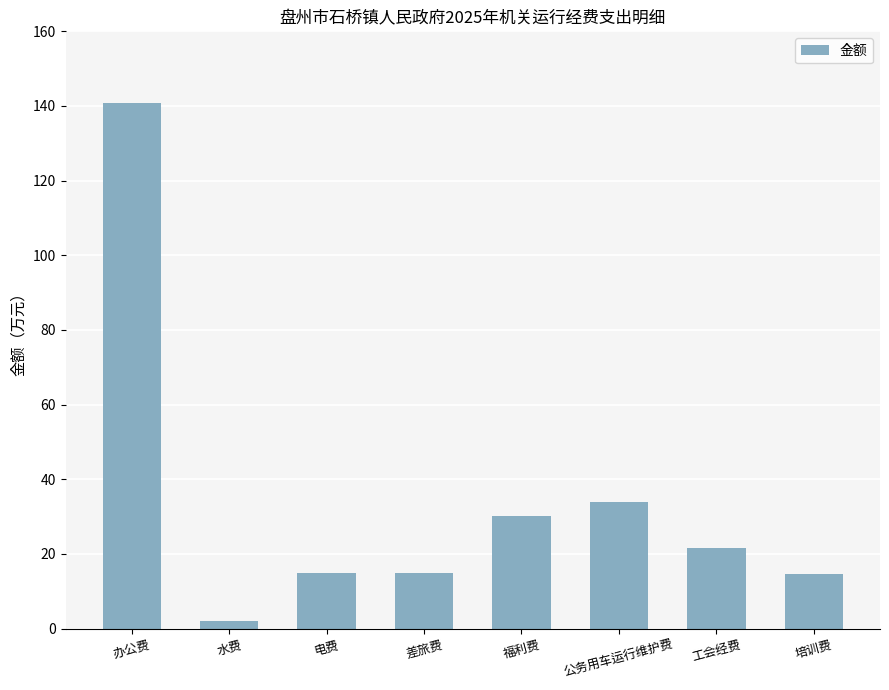

What is the label of the 4th bar from the right?

福利费